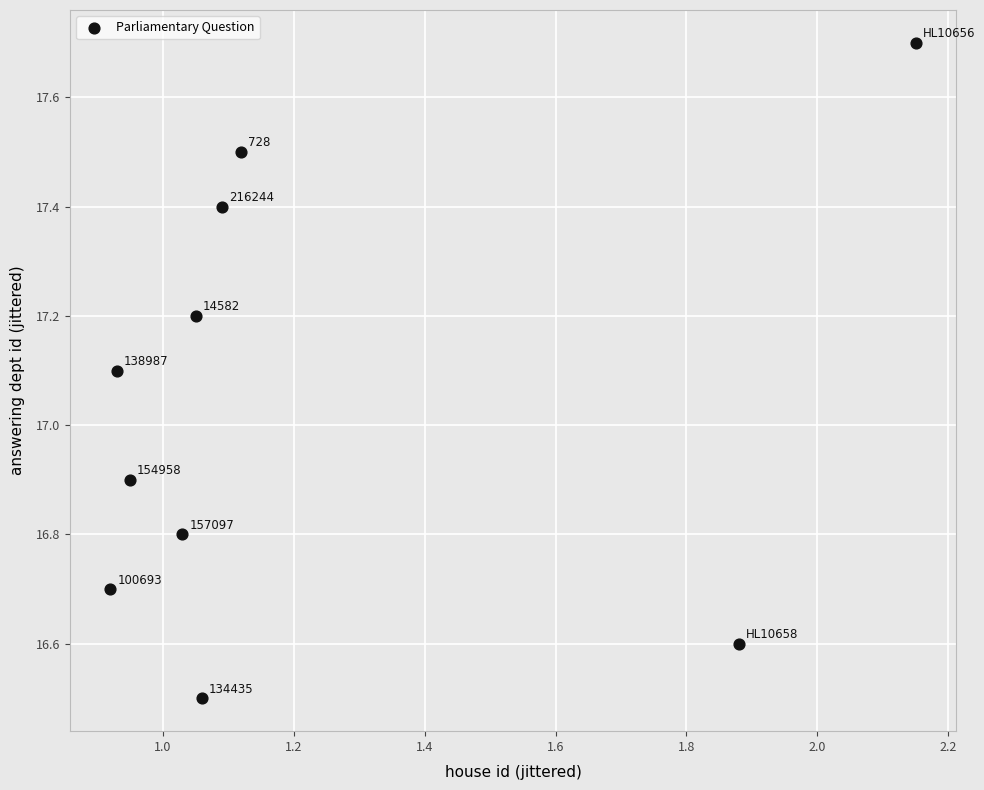

What Y value in the scatter plot is closest to 17?

16.9